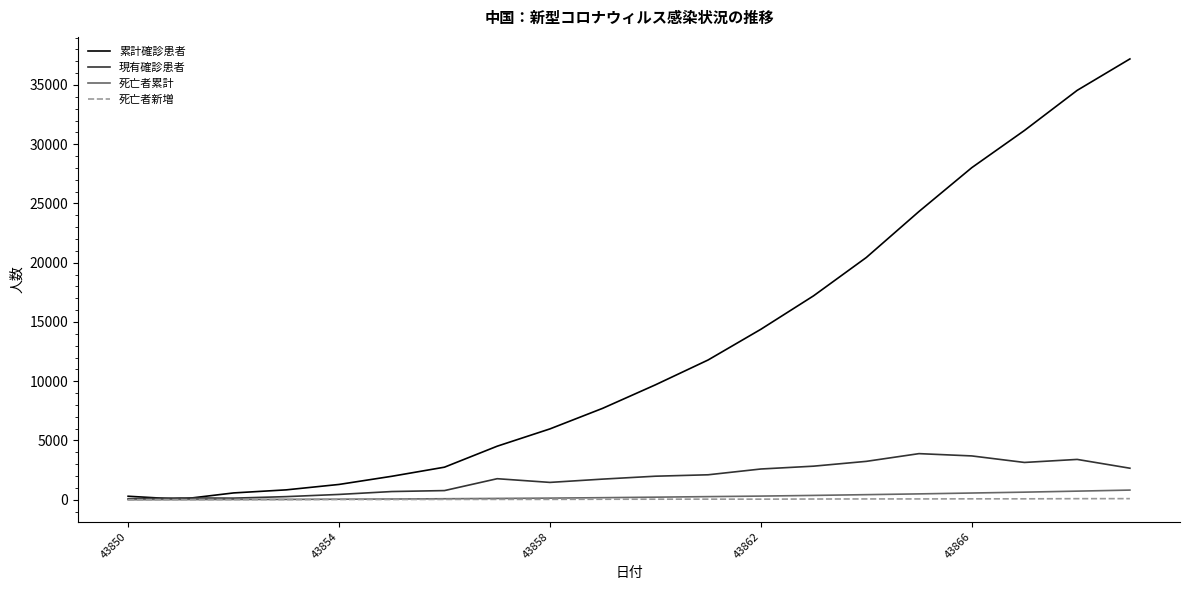

Which series has the largest total across all categories?

累計確診患者